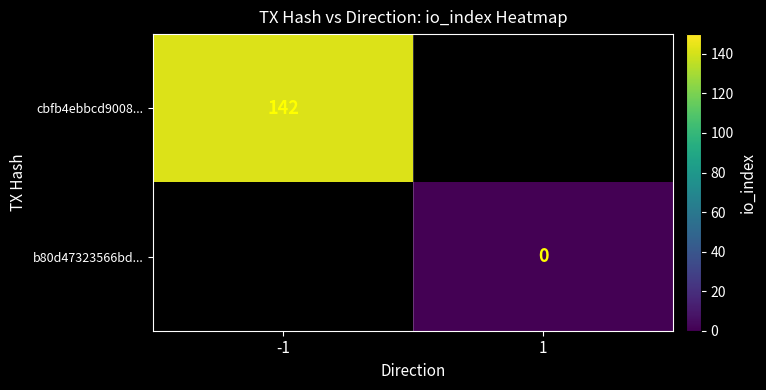

The cbfb4ebbcd9008... series shows 225 at -1. True or false?

False